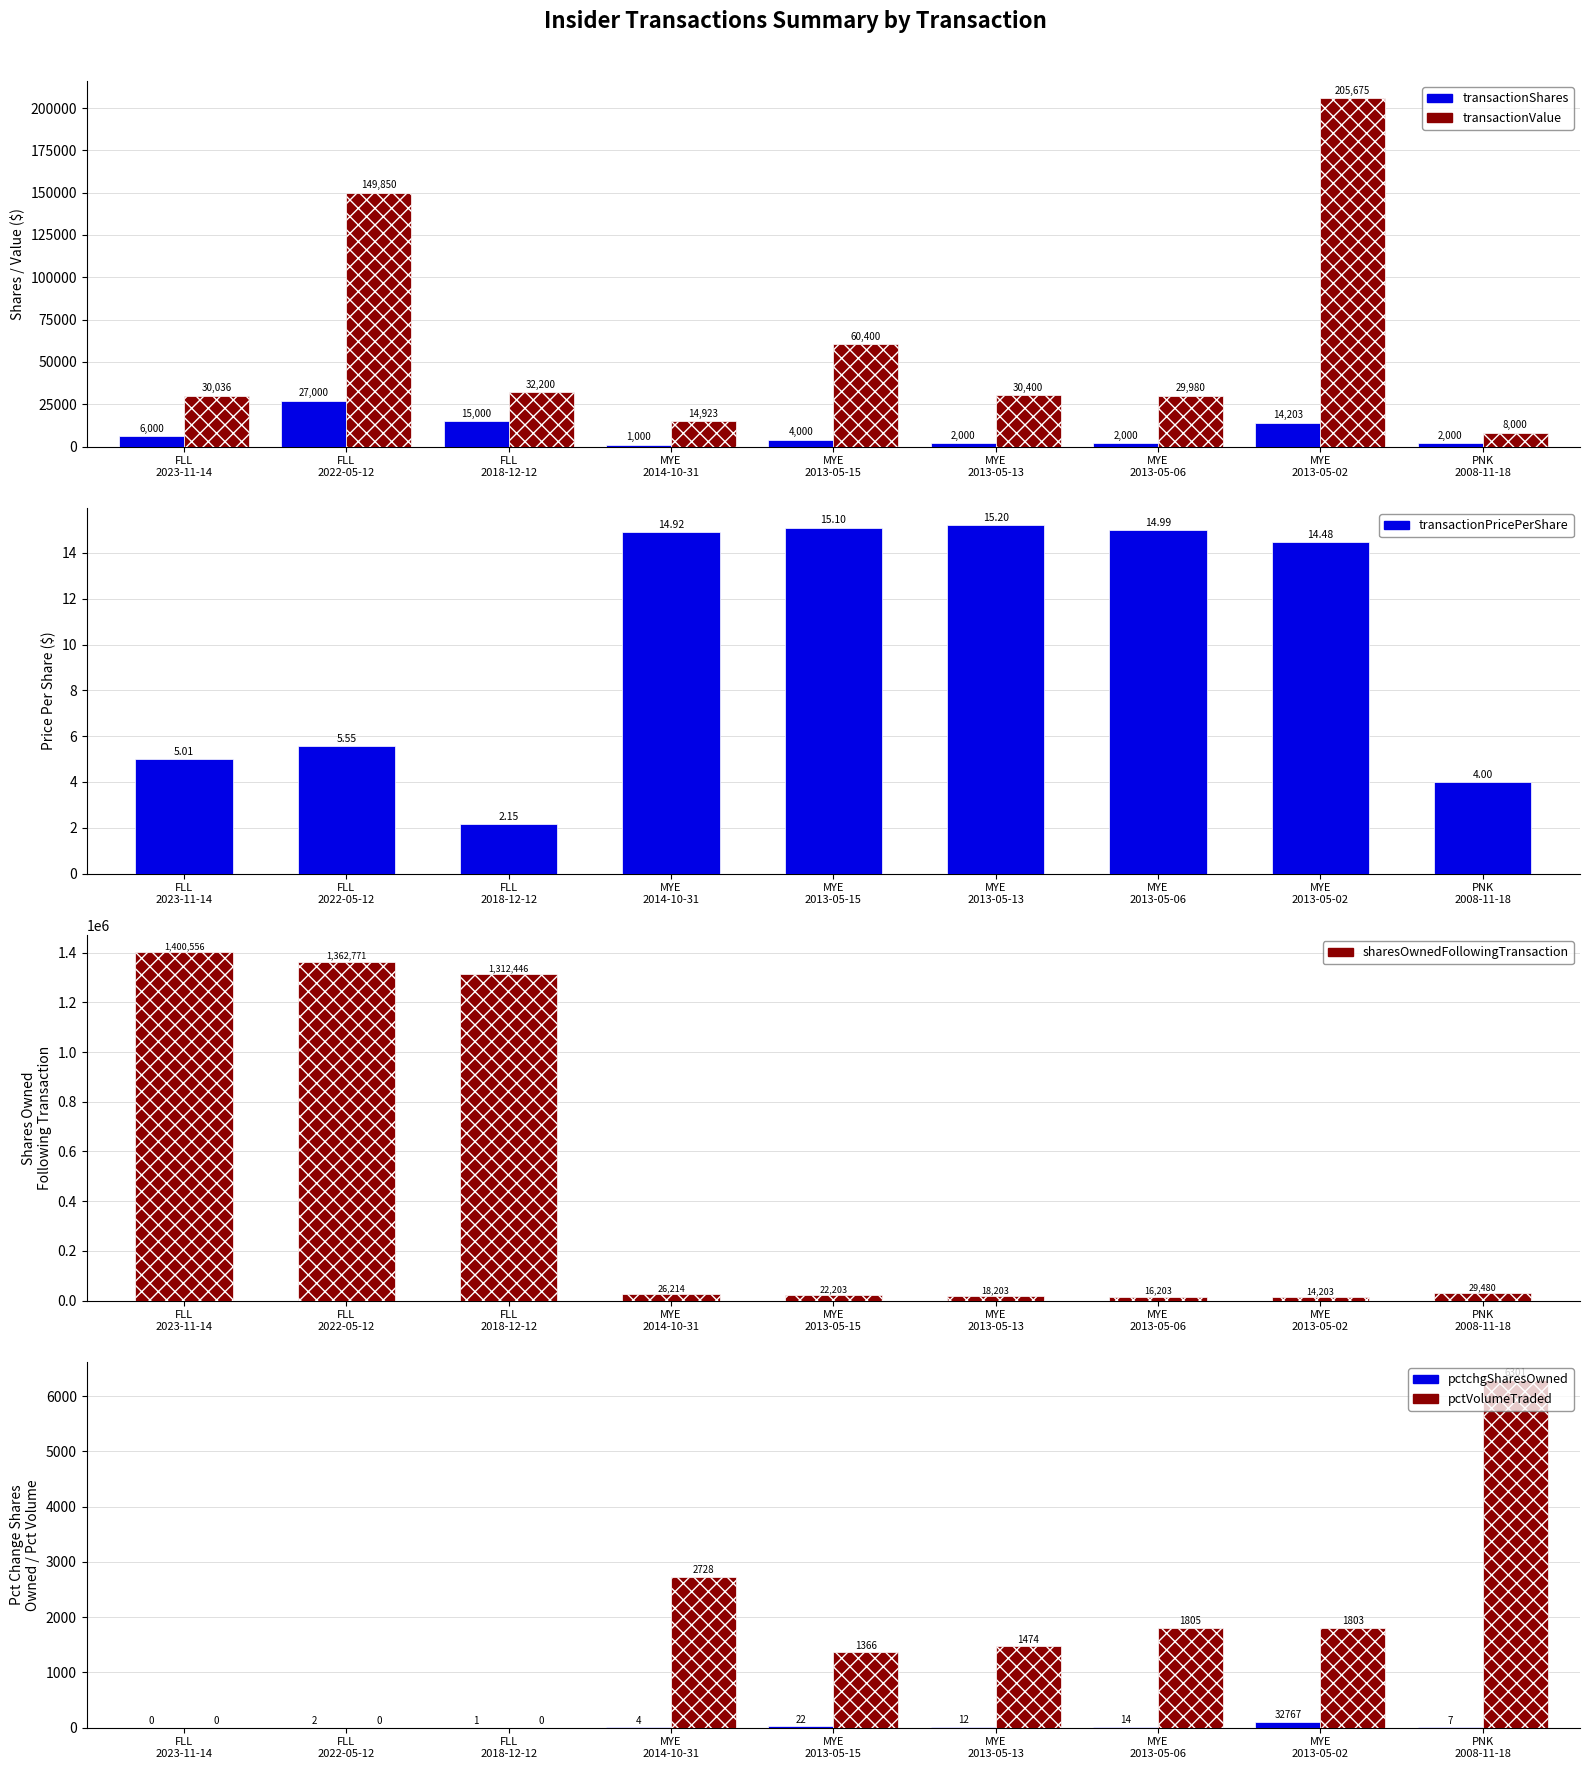

How many distinct data groups are displayed?

6